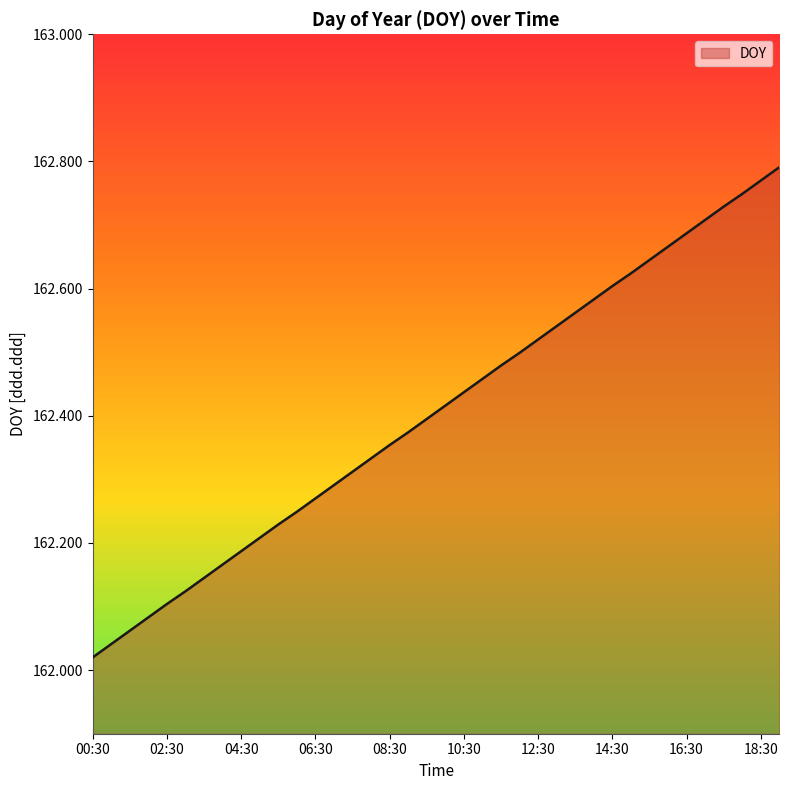

What is the difference between the maximum and minimum values?

0.8